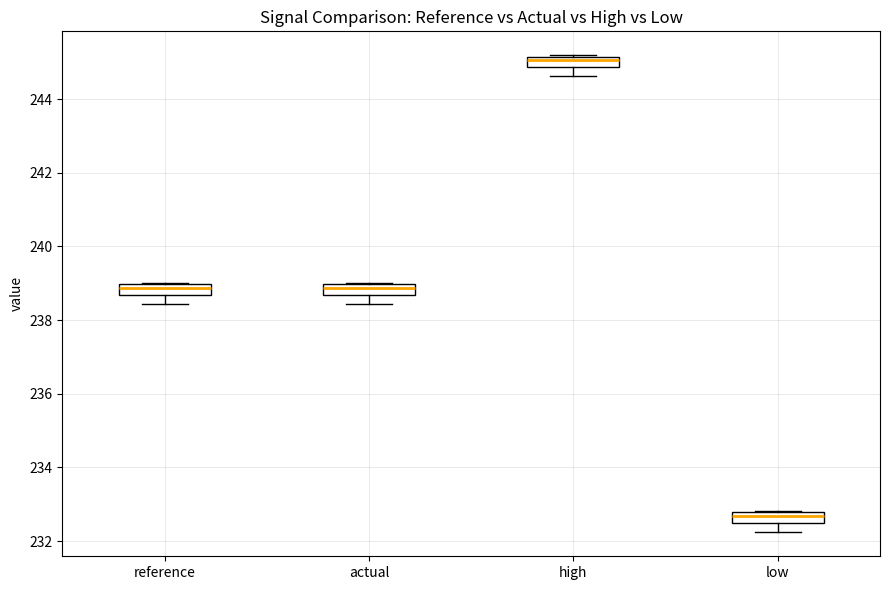

Which box's median line is the highest?

high